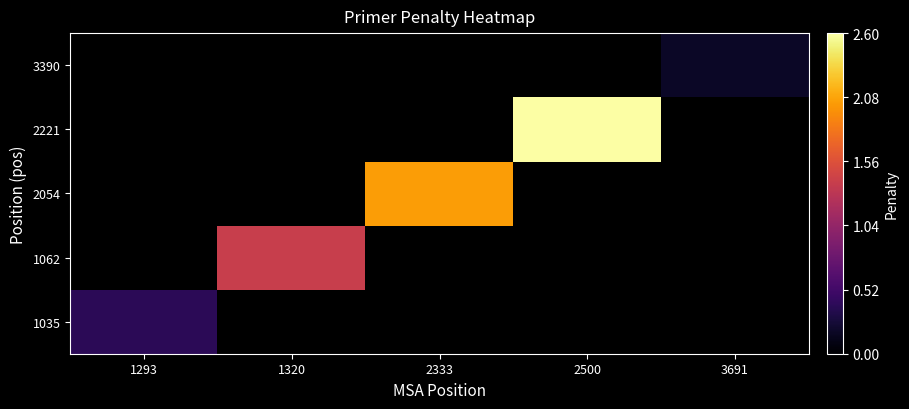

At which category is the sum across all series the highest?

2500